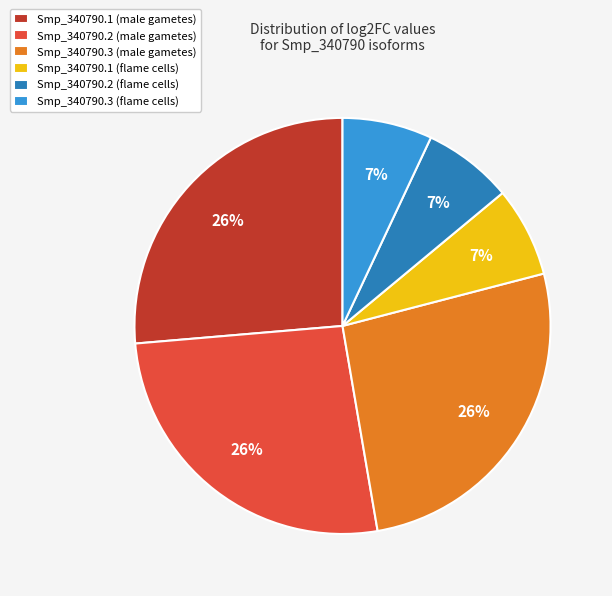

The Smp_340790.1 (male gametes) slice represents 36% of the pie. True or false?

False